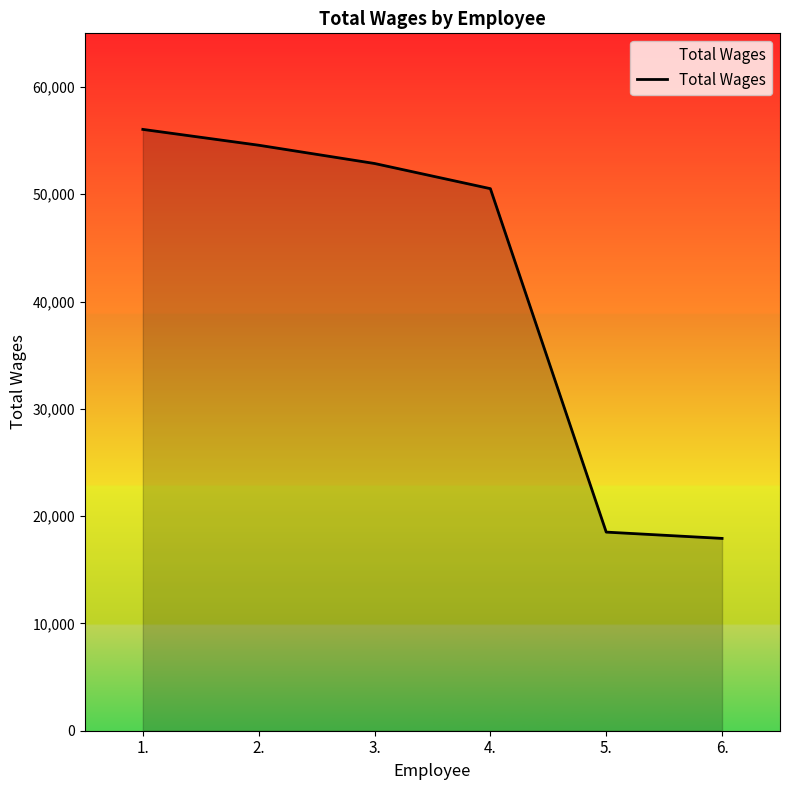

True or false: there are more than 0 points higher than both neighbors.

False